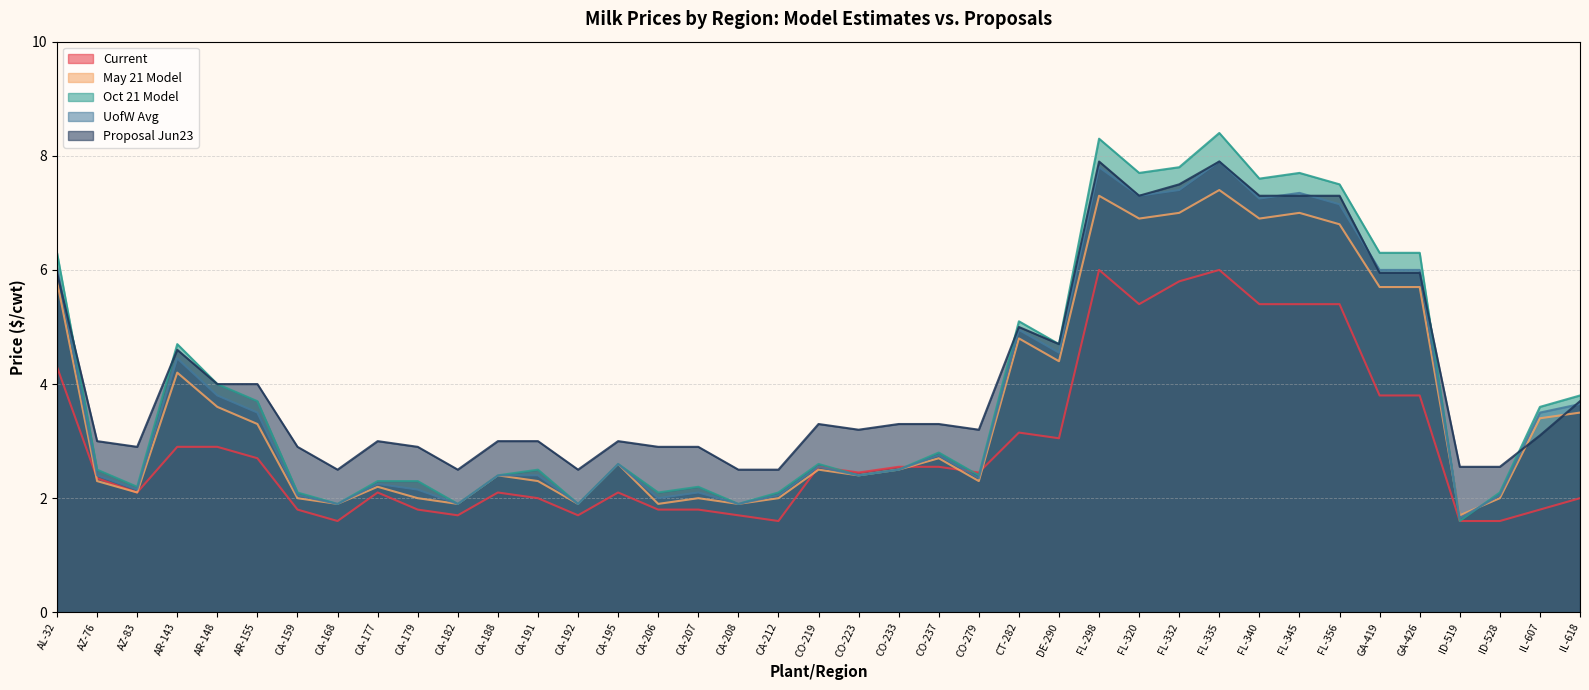

In May 21 Model, how many points are lower than both neighbors (excluding endpoints)?

12